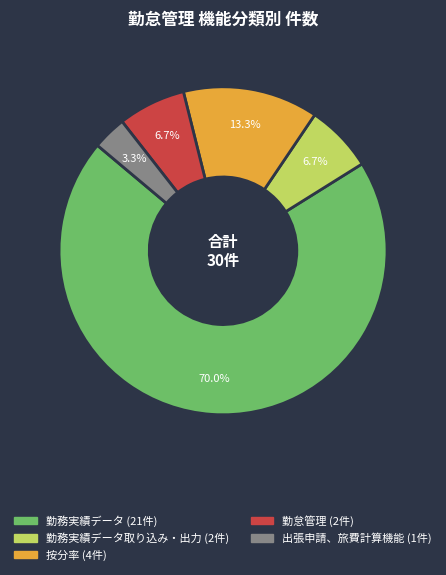

Is there any slice that represents more than half of the pie?

Yes